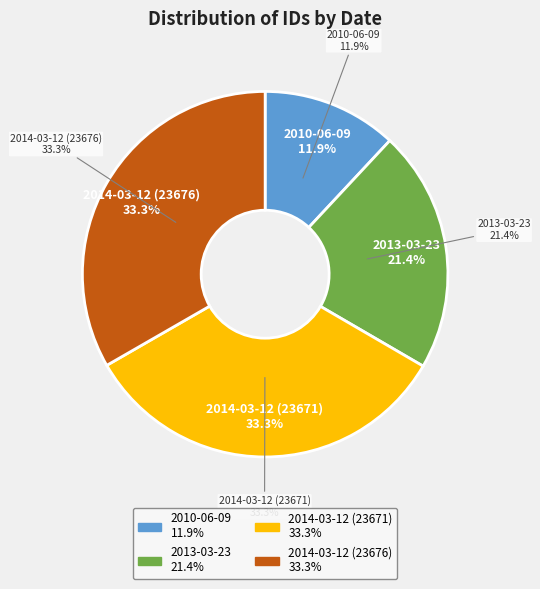

How many segments does this pie chart have?

4